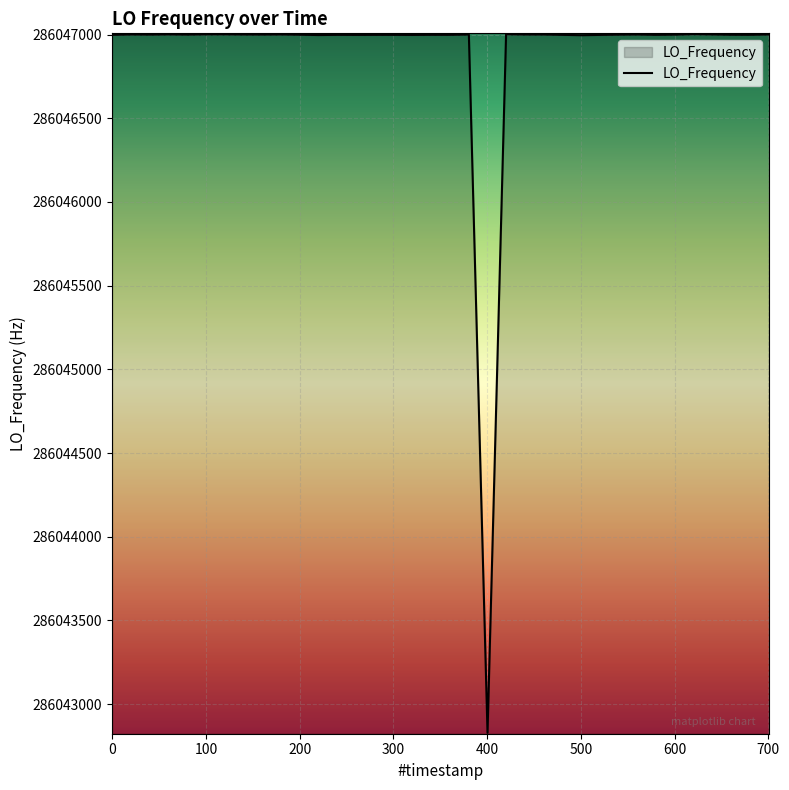

What is the maximum value shown in the chart?

286047002.6